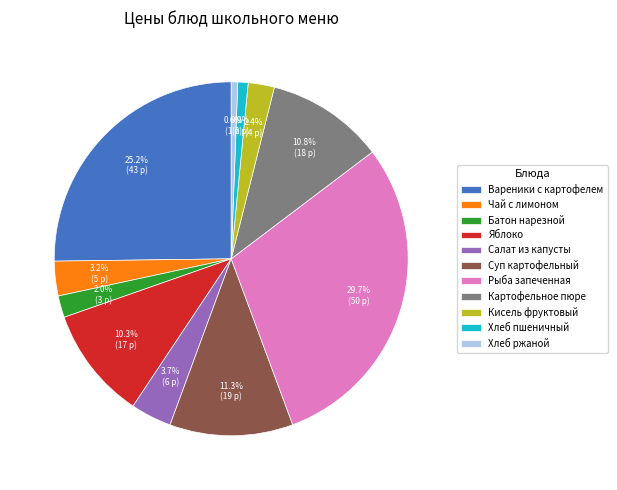

To the nearest percent, what percentage of the pie is Суп картофельный?

11%